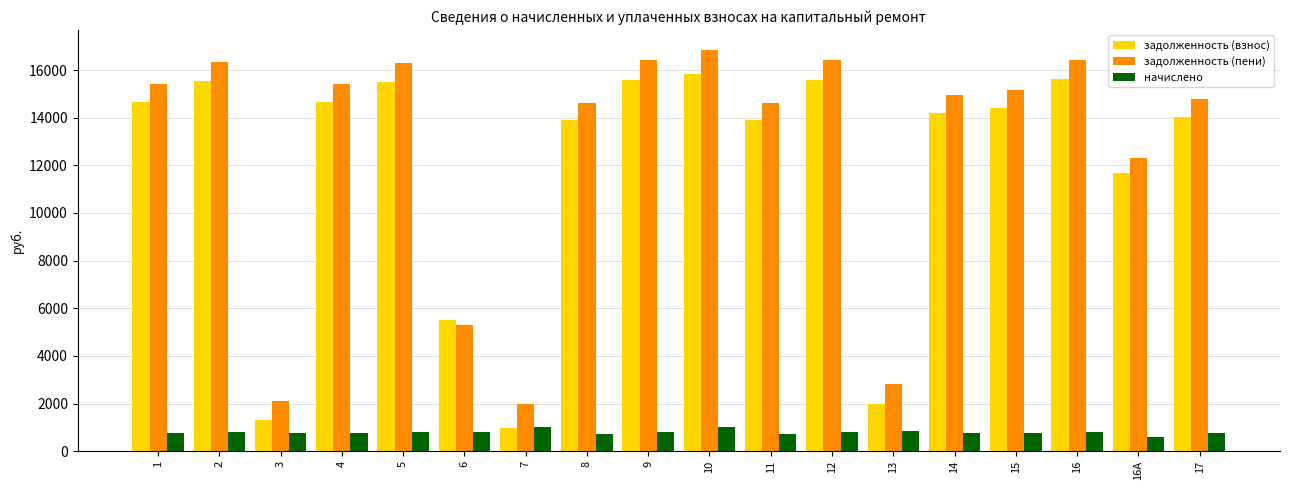

Rank the series by their maximum value, from lowest to highest.

начислено, задолженность (взнос), задолженность (пени)